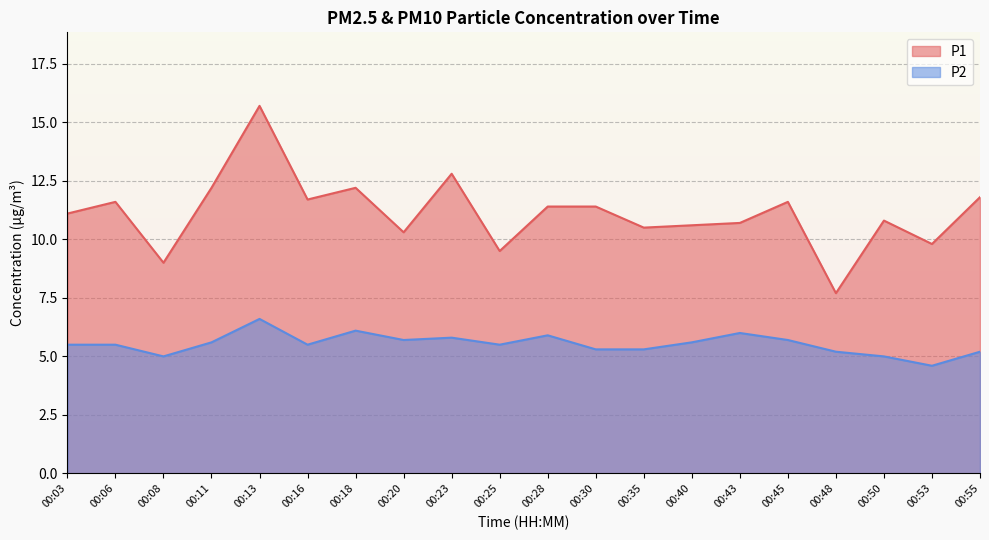

What is the approximate value of P1 at 00:03?

11.1